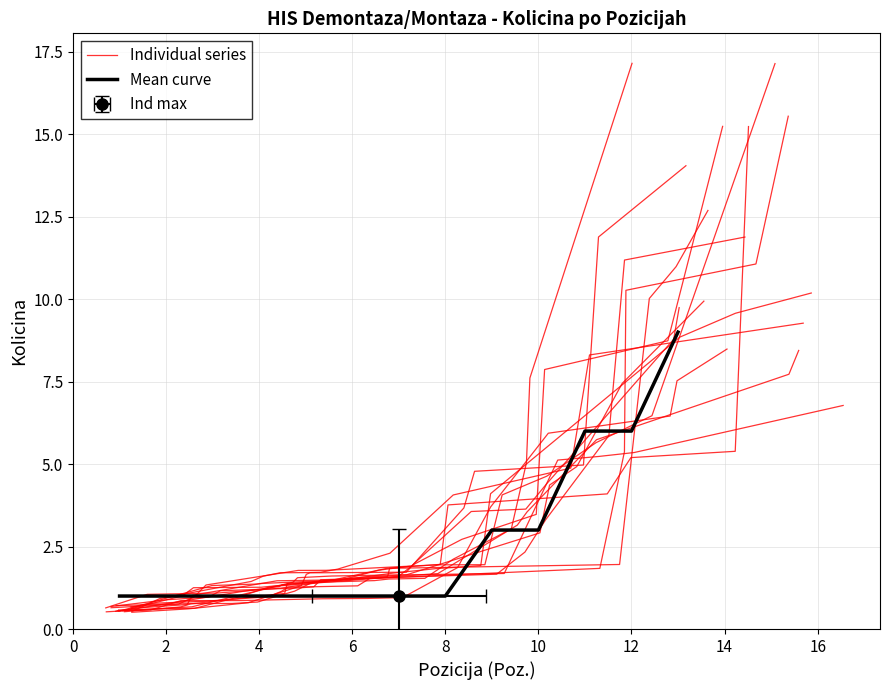

Rank the series by their average value, from lowest to highest.

Mean curve, Individual series